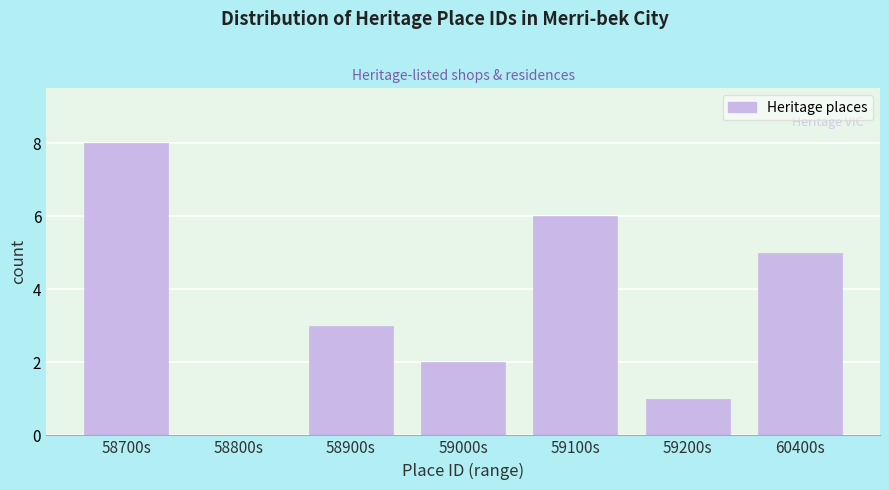

Reading left to right, list all the values displayed in this chart.

58700s=8	58800s=0	58900s=3	59000s=2	59100s=6	59200s=1	60400s=5